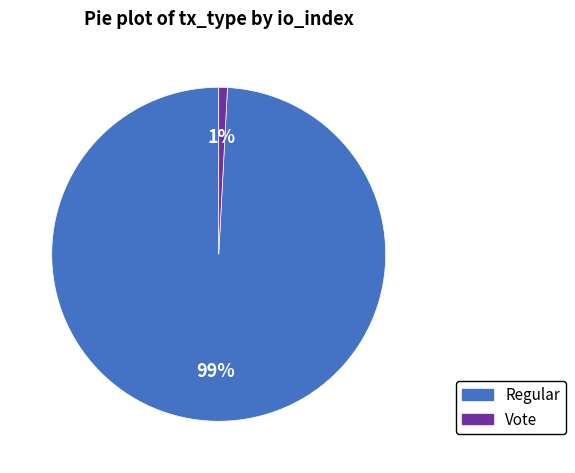

To the nearest percent, what is the average slice percentage?

50%